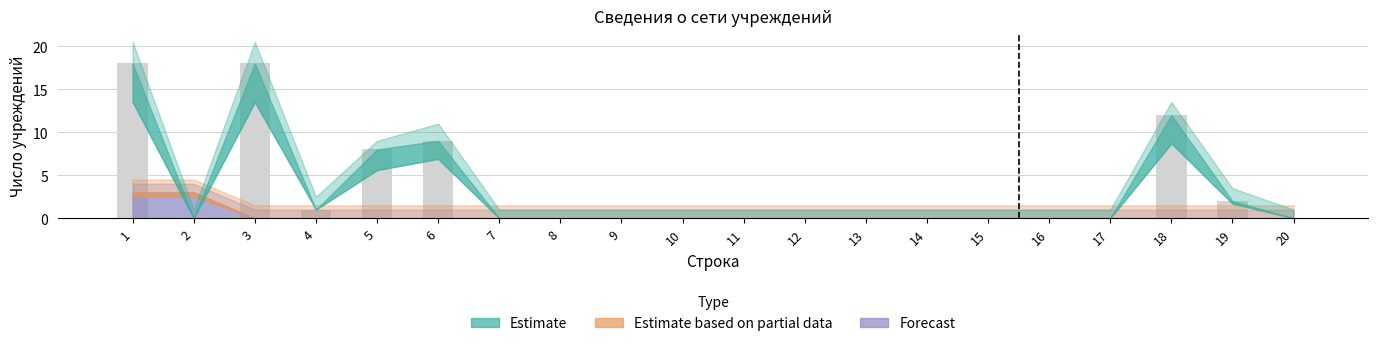

The value at 3 is 18. True or false?

True